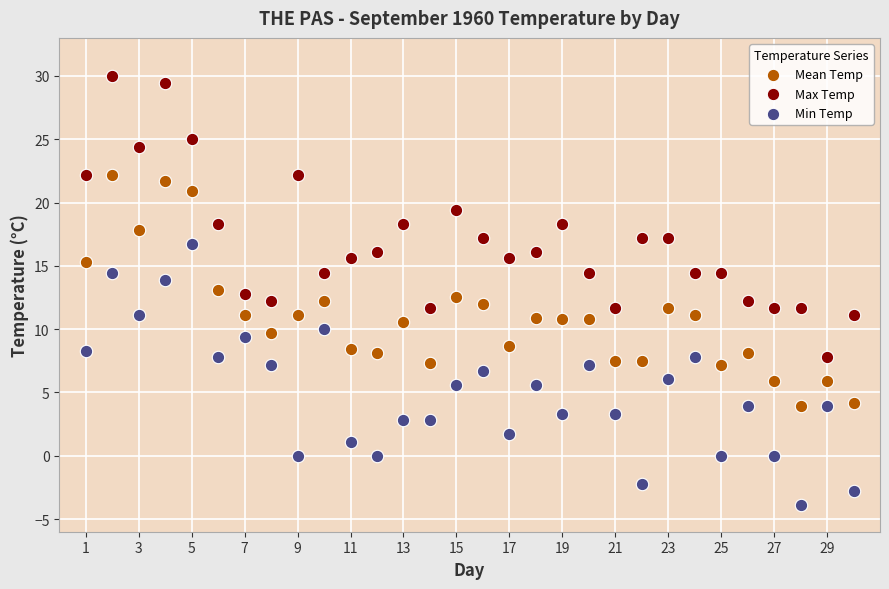

Which series has the widest spread of Y values?

Max Temp